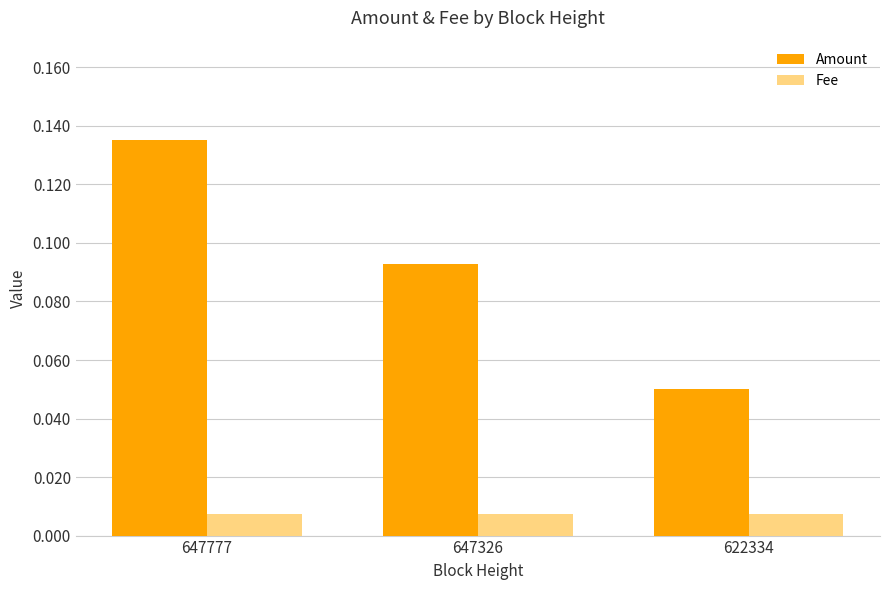

How many bars are there in total?

6